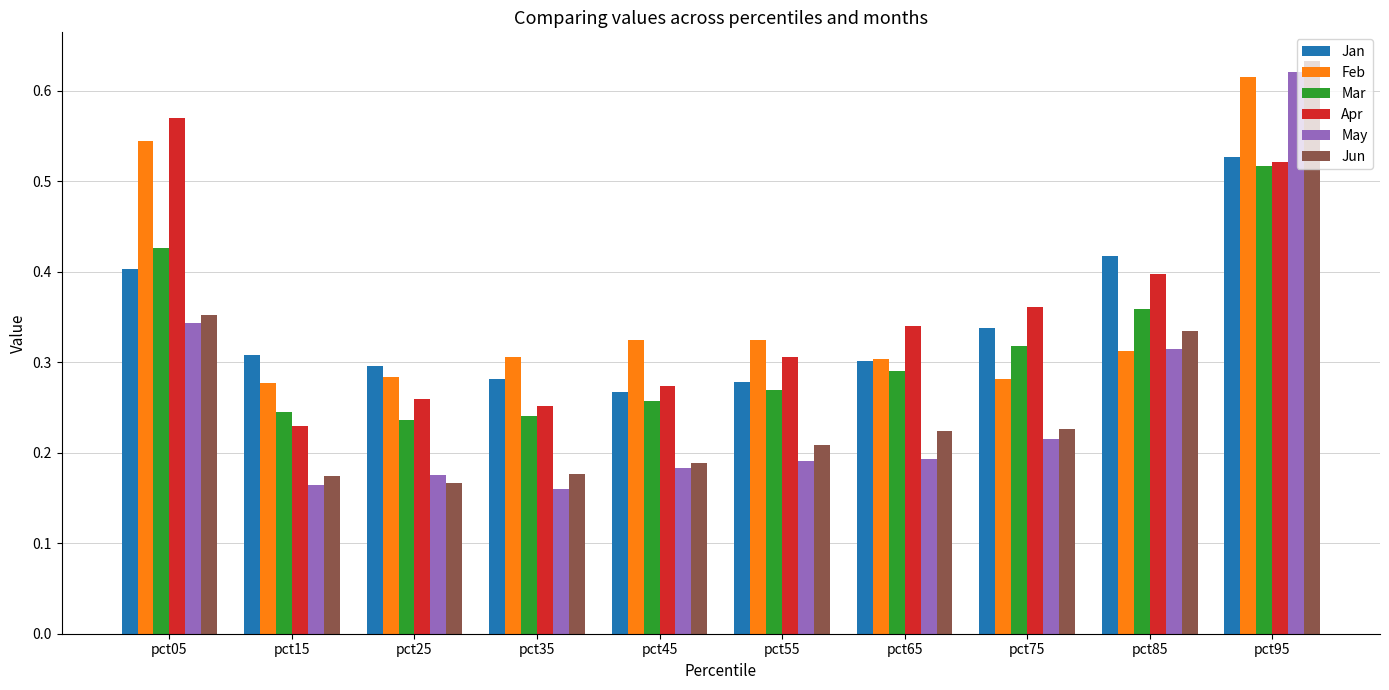

How many May values are between 0 and 1?

10